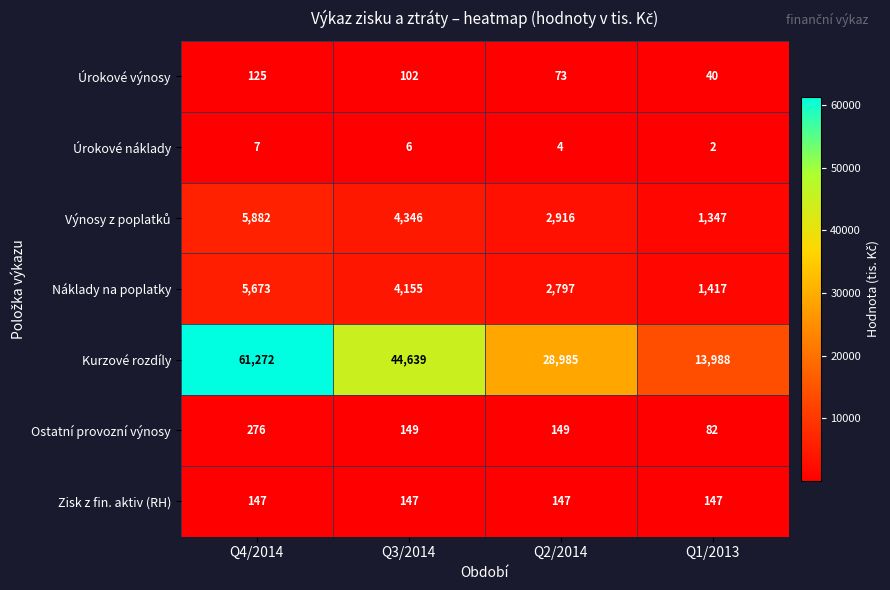

How many values in the Úrokové výnosy series are below 102?

2